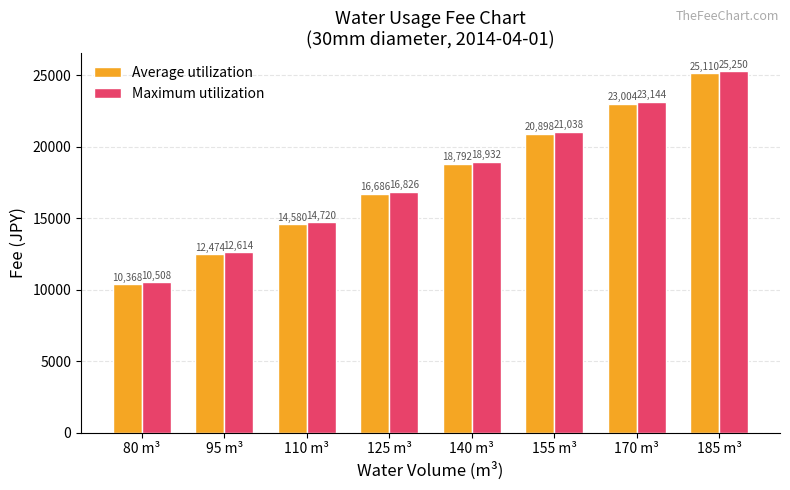

How many bars are there in each group?

2